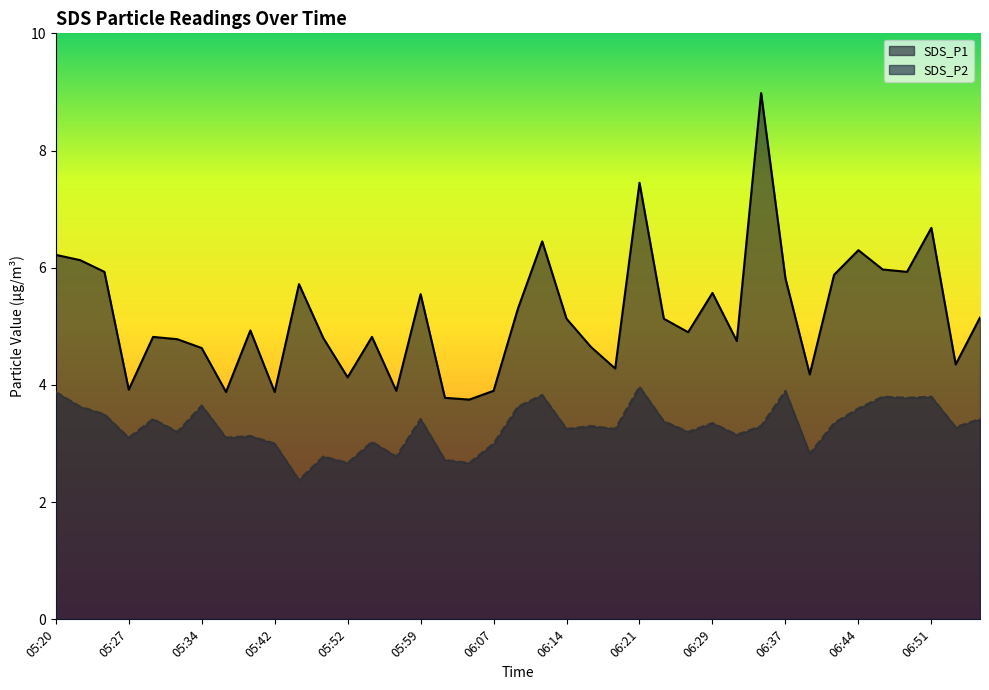

What is the label of the 13th point from the right?

06:26